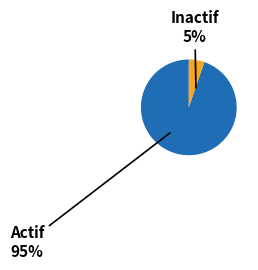

Is it true that 6 is 1% of the pie?

False